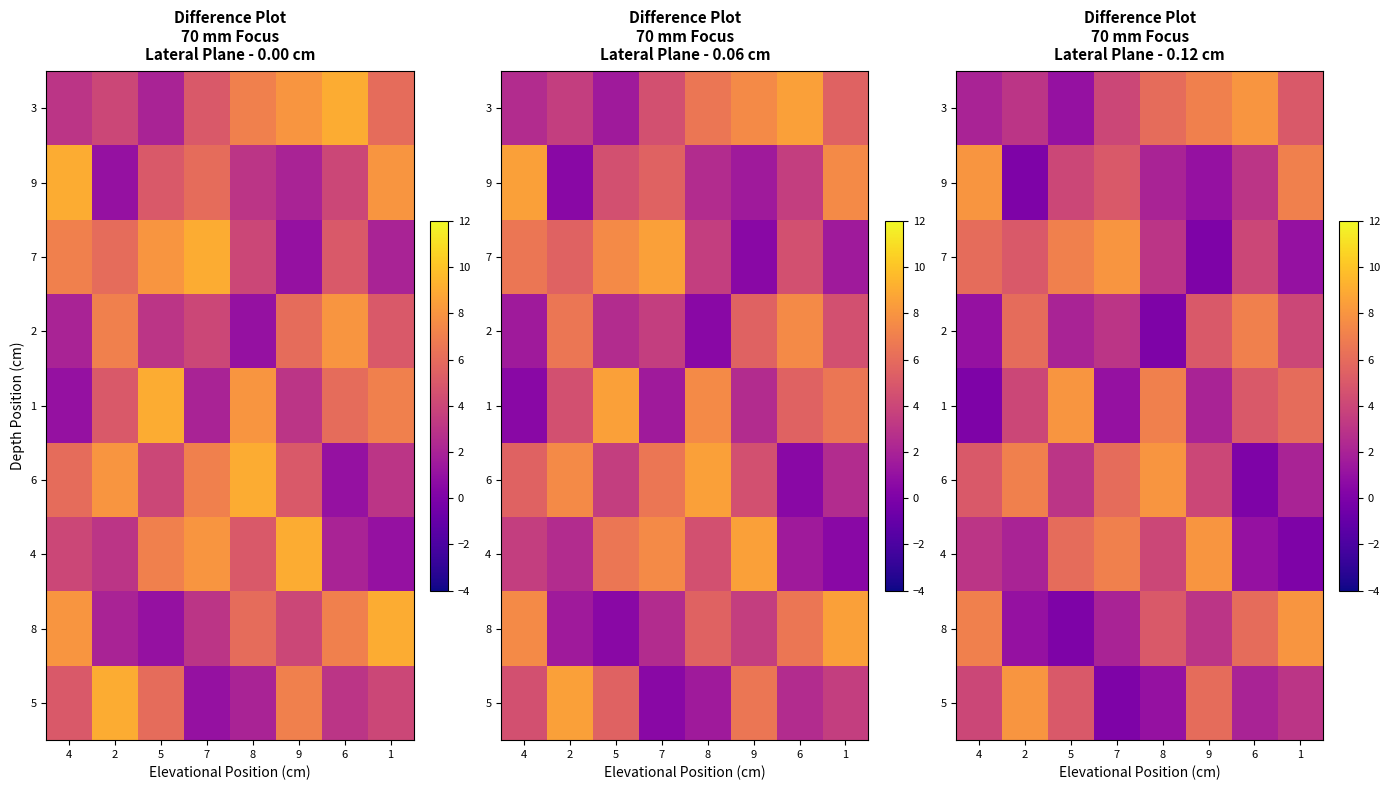

How many 1 values are between 2 and 7?

5